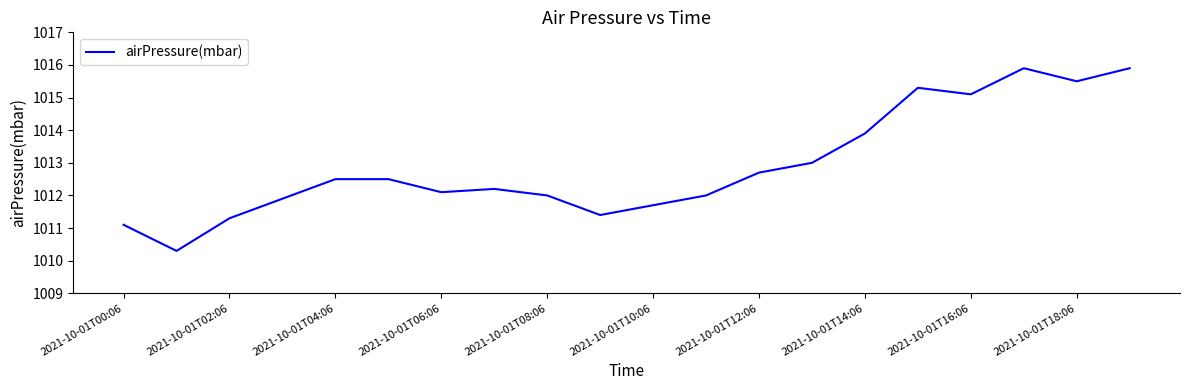

What is the smallest value displayed?

1010.3